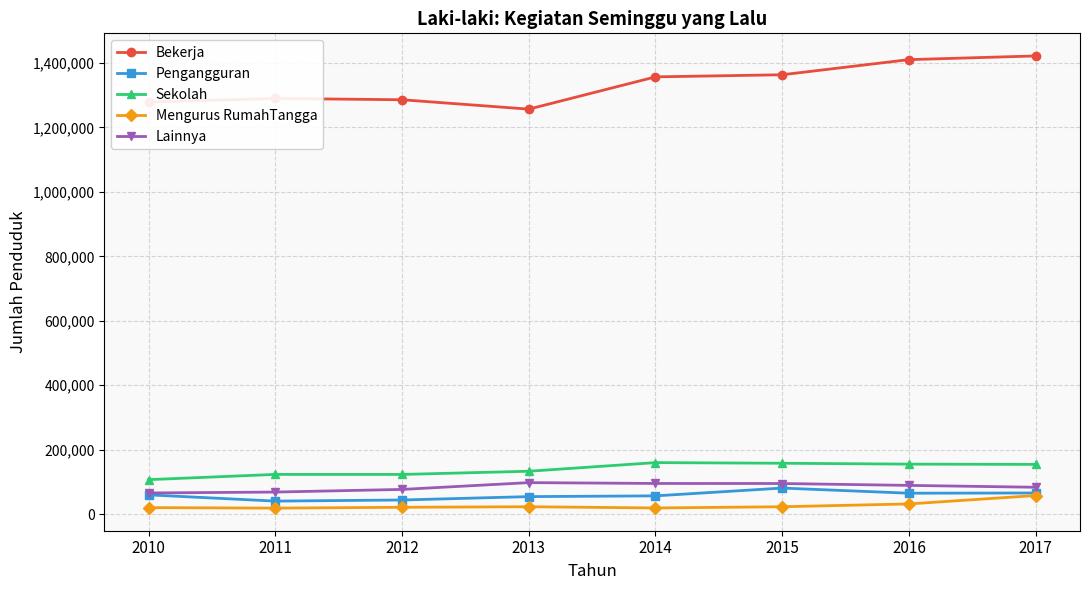

The Sekolah series shows 158161 at 2015. True or false?

True